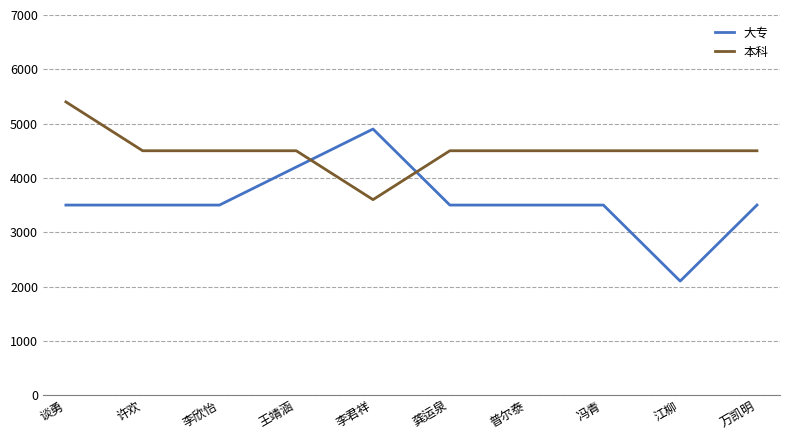

What are all the series names shown in the legend?

大专, 本科